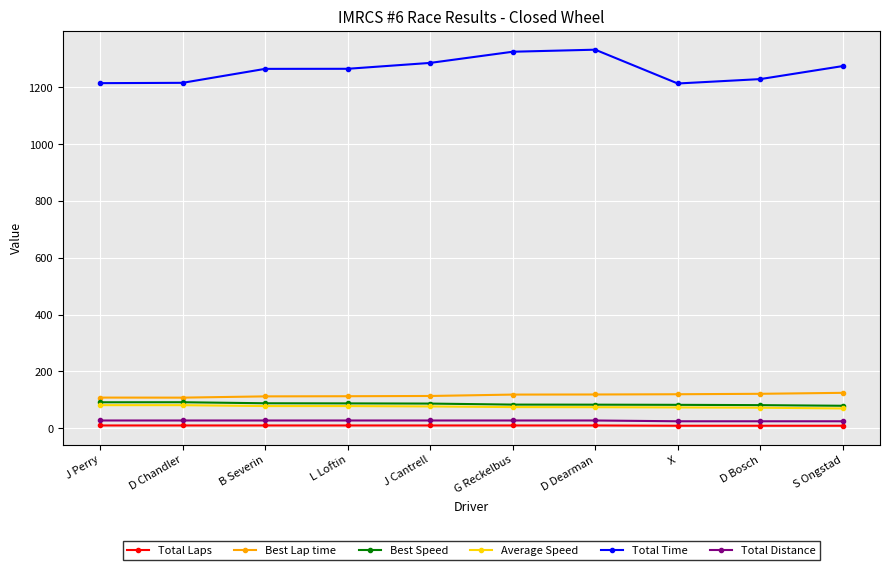

What is the difference between the highest and lowest values at S Ongstad?

1265.9